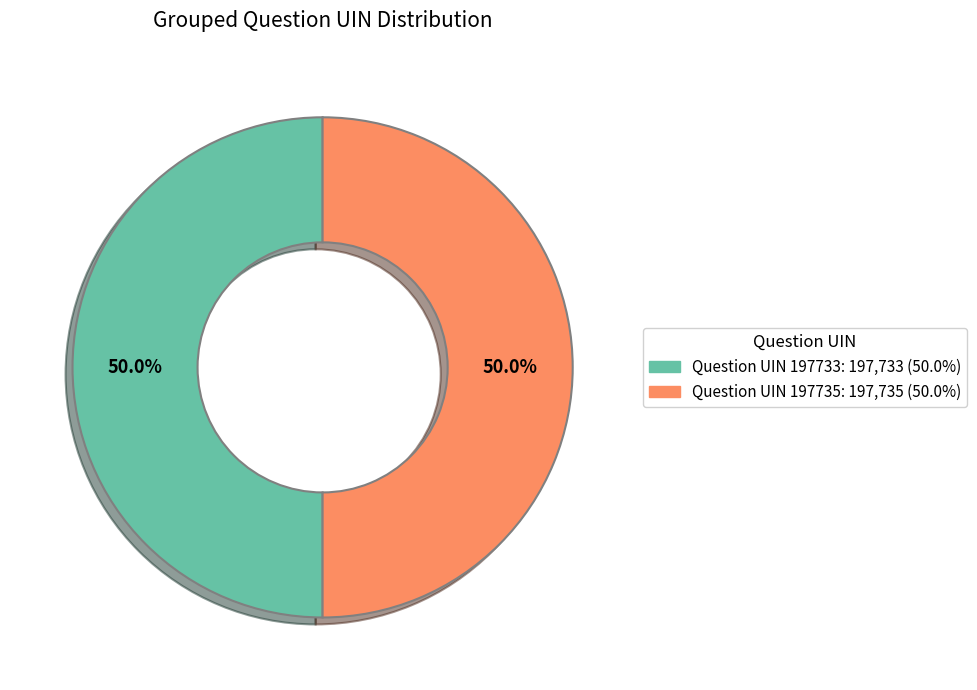

To the nearest percent, what is the average slice percentage?

50%